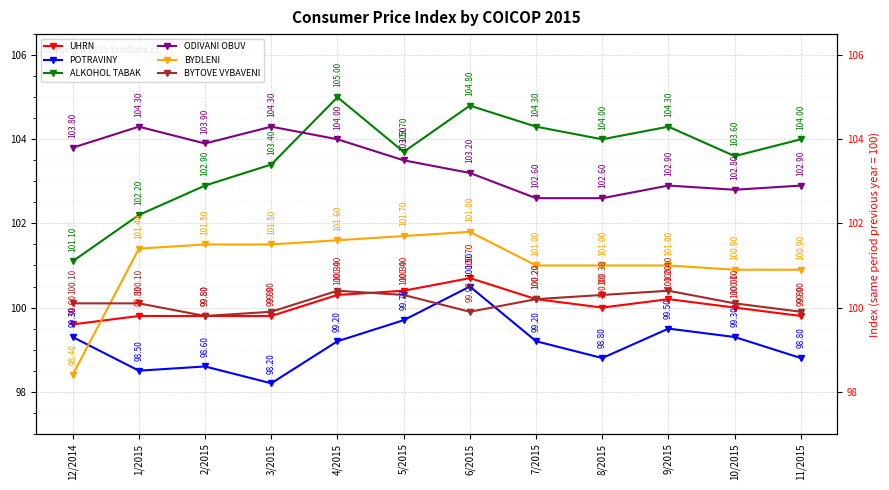

Does the chart display data point markers on the line(s)?

Yes